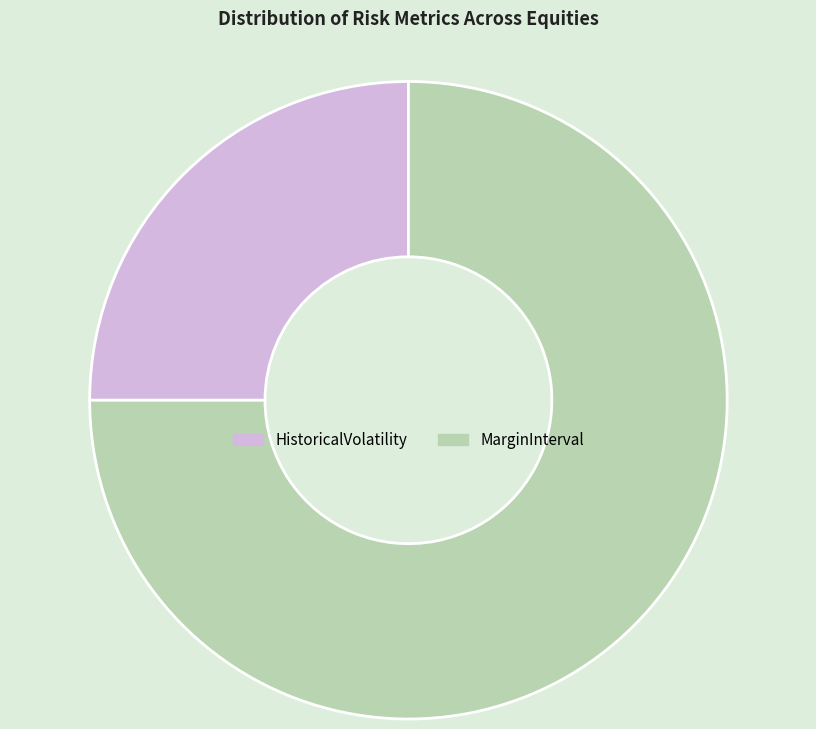

Is the sum of HistoricalVolatility and MarginInterval greater than half?

Yes